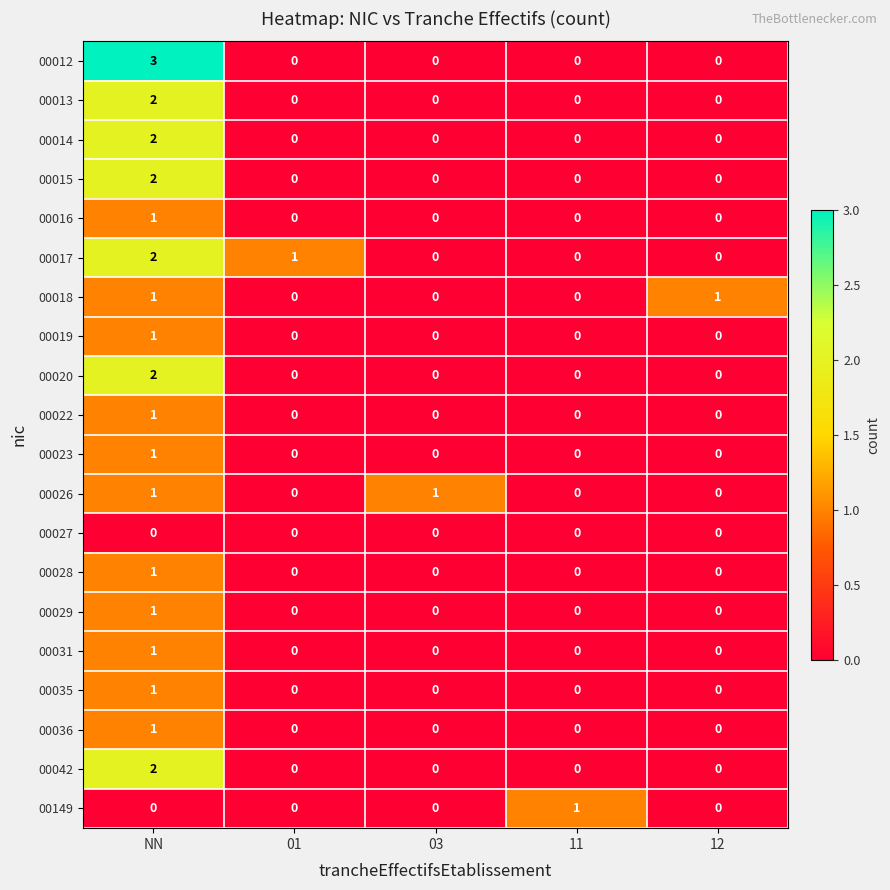

Is it true that 00031 equals 0 at 01?

True